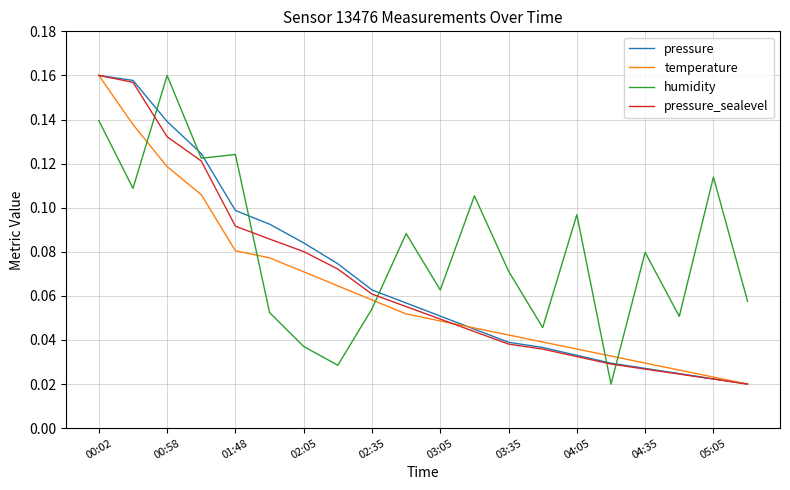

Which series has the largest total across all categories?

humidity